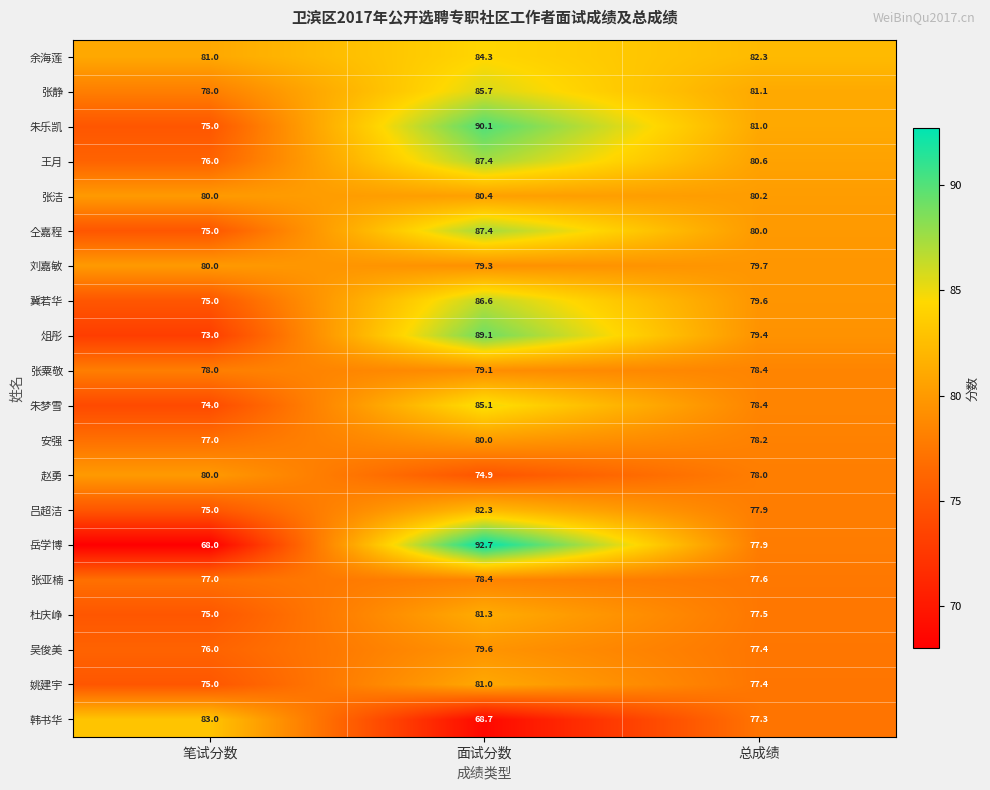

The 吴俊美 series shows 79.6 at 面试分数. True or false?

True